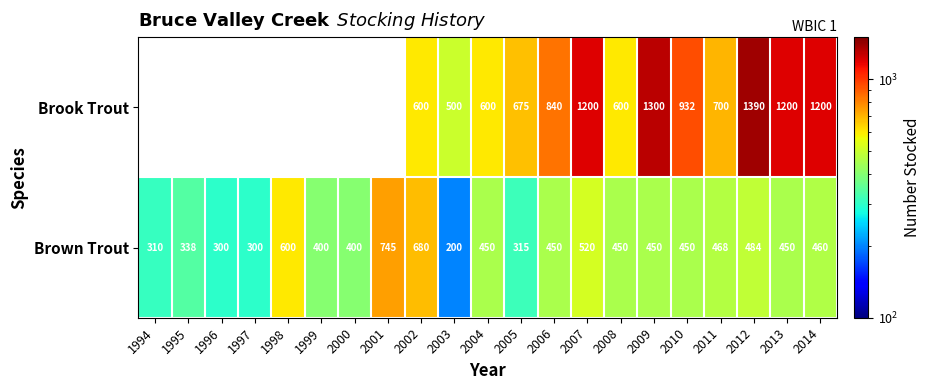

What is the smallest value displayed?

200.0